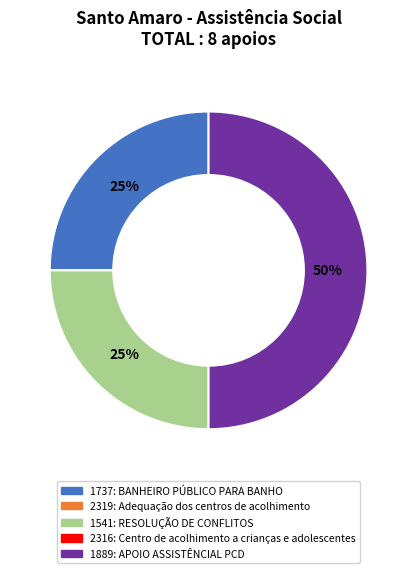

To the nearest percent, what is the difference between the largest and smallest slice percentages?

25%